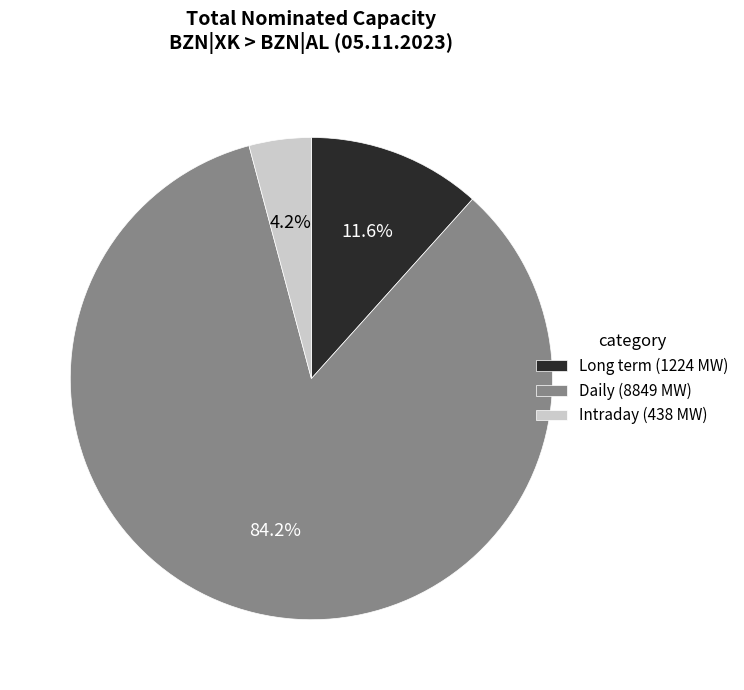

Do Intraday (438 MW) and Daily (8849 MW) together represent more than half of the pie?

Yes